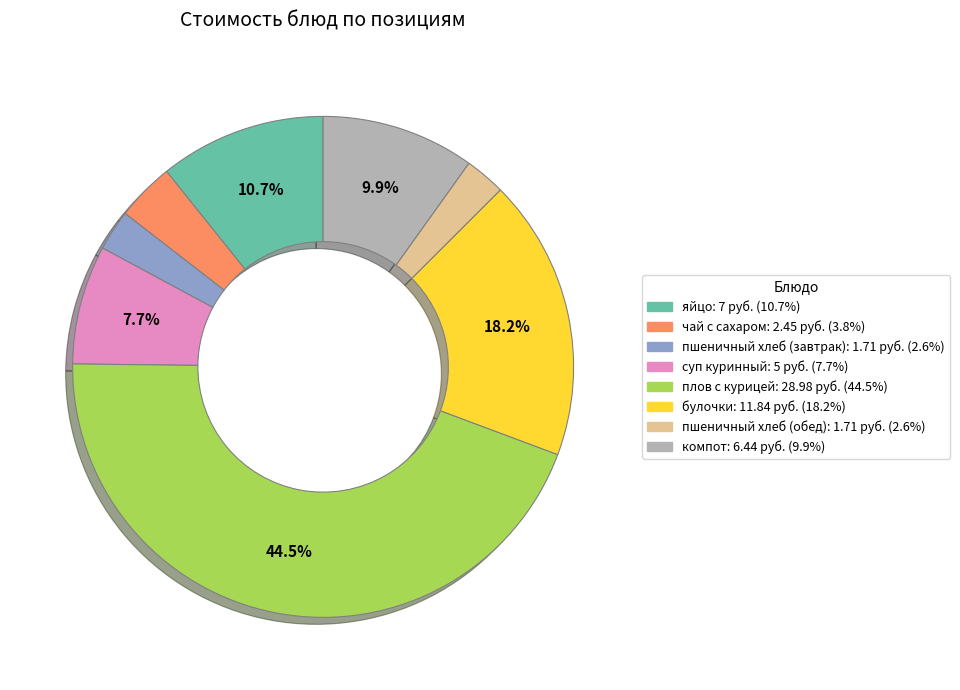

Which category has the biggest portion of the pie?

плов с курицей